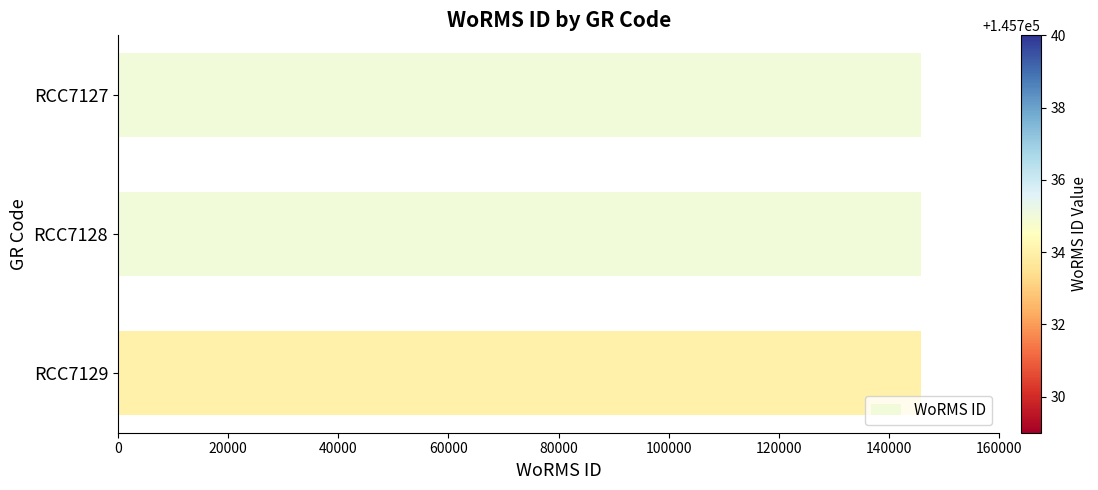

What is the ratio of the value at RCC7128 to the value at RCC7127?

1.0